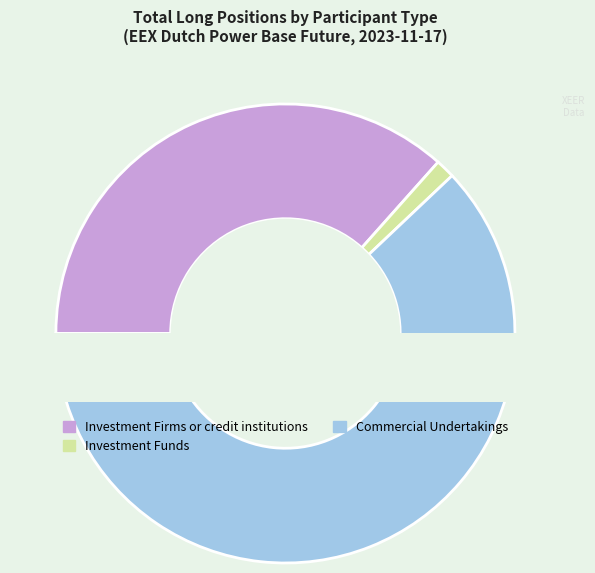

What is the largest slice in the pie chart?

Commercial Undertakings (Long)